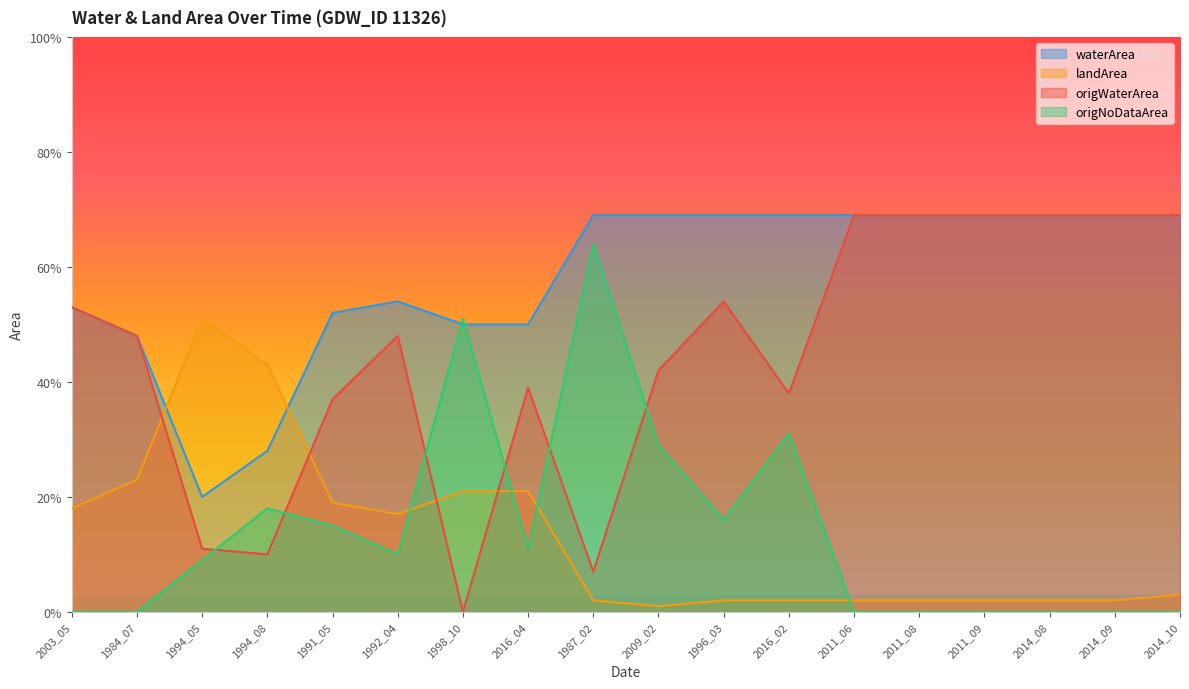

What is the total value across all series at 2016_04?

1.2